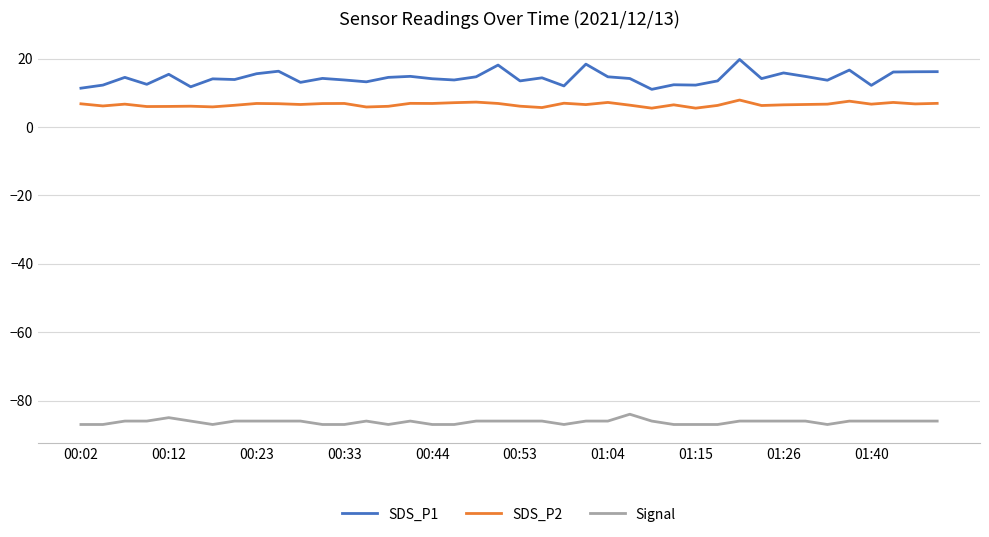

Which series has the widest spread of values?

SDS_P1